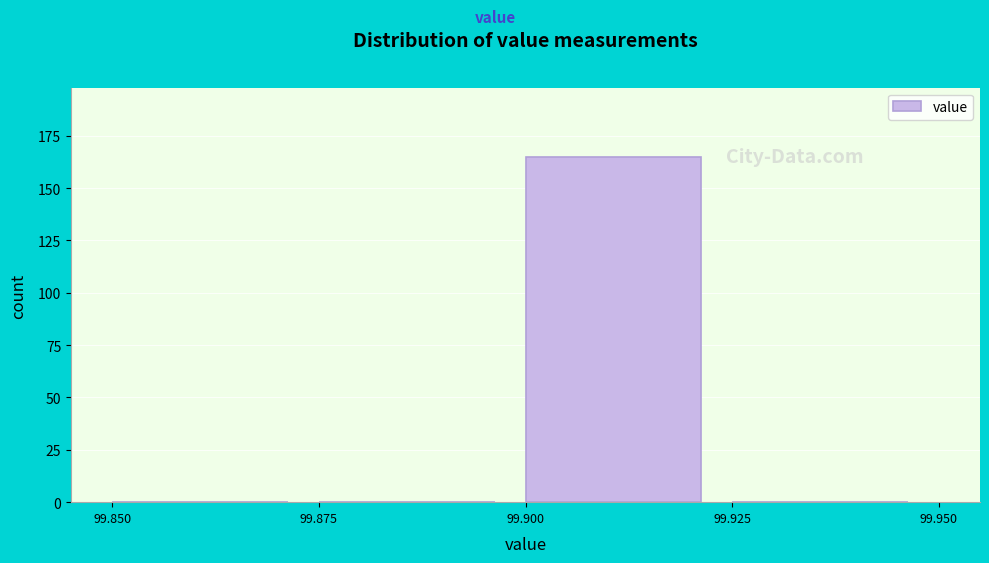

How tall is the bar that spans 99.900 to 99.925 on the x-axis? The values are not printed on the chart, so give them approximately, as read against the axis.

165